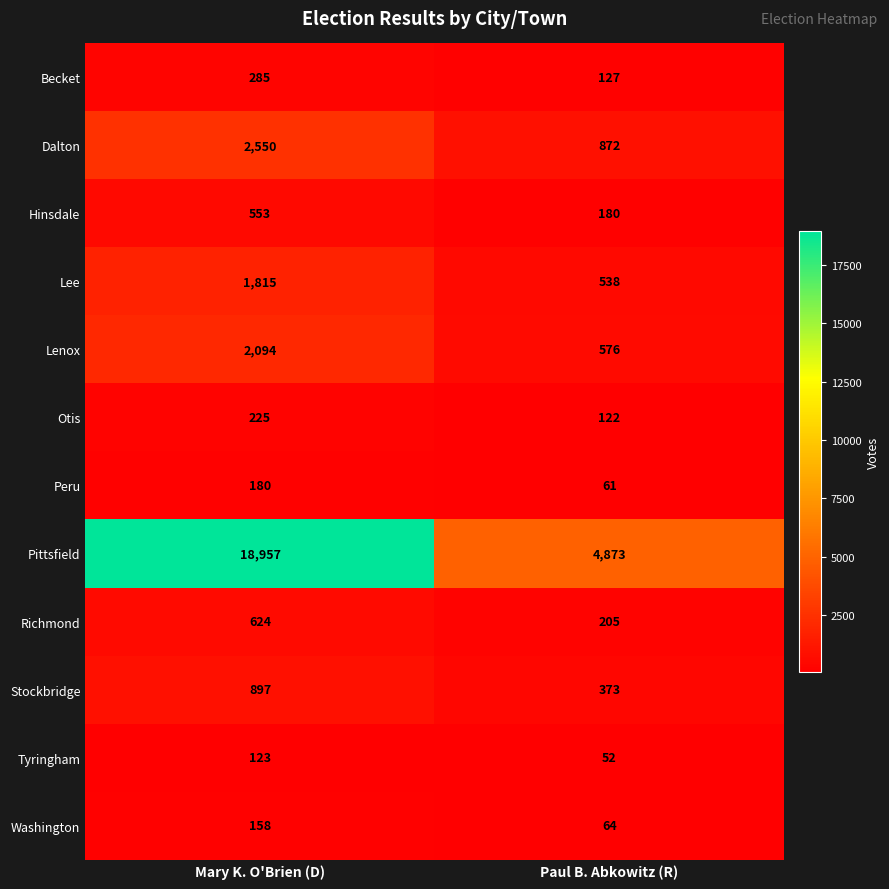

At Mary K. O'Brien (D), list the series in order from smallest to largest.

Tyringham, Washington, Peru, Otis, Becket, Hinsdale, Richmond, Stockbridge, Lee, Lenox, Dalton, Pittsfield